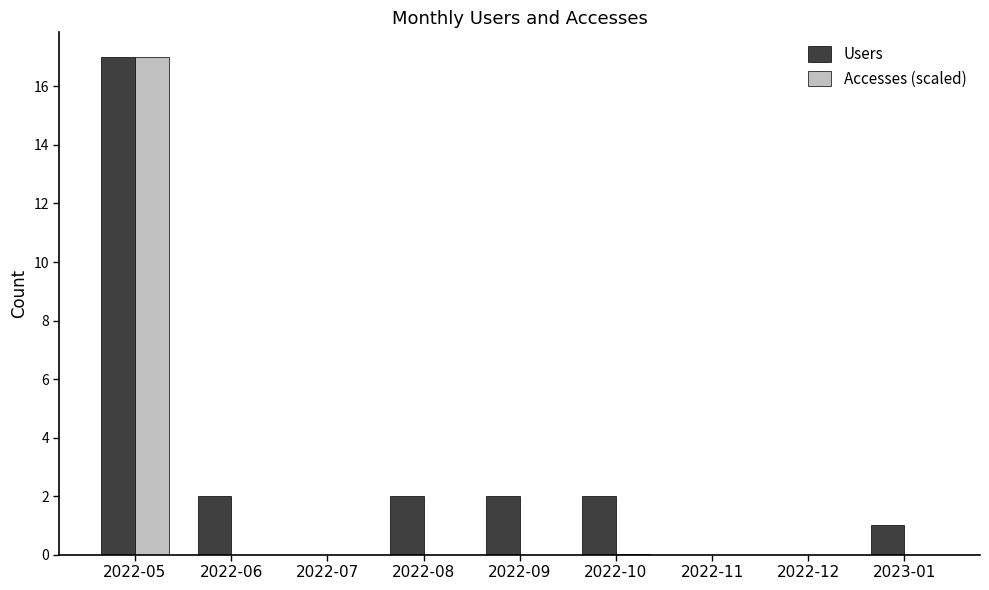

What is the maximum value shown in the chart?

17.0